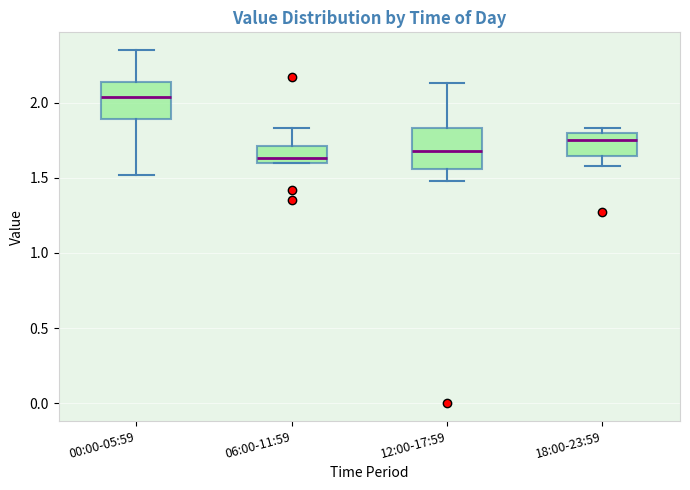

Reading left to right, read every box against the y-axis: the position of its median line, the range the box covers, and the ends of its whiskers. The values are not printed on the chart, so give them approximately, as read against the axis.

00:00-05:59: median 2.05, box 1.90 to 2.15, whiskers 1.50 to 2.35
06:00-11:59: median 1.65, box 1.60 to 1.70, whiskers 1.60 to 1.85
12:00-17:59: median 1.70, box 1.55 to 1.85, whiskers 1.50 to 2.15
18:00-23:59: median 1.75, box 1.65 to 1.80, whiskers 1.60 to 1.85